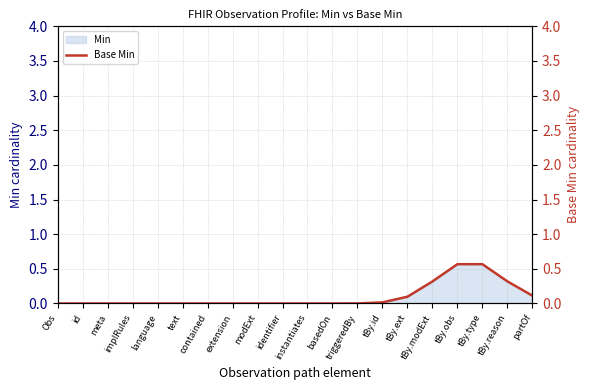

Count the number of values greater than 0.

9